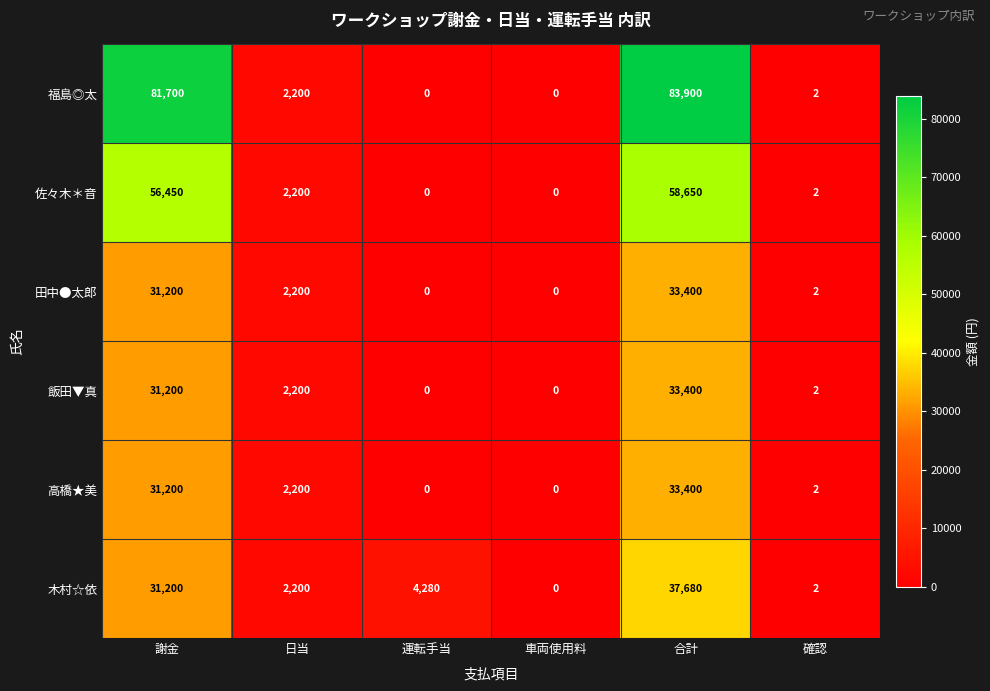

True or false: 福島◎太 has a value of -50367 at 車両使用料.

False